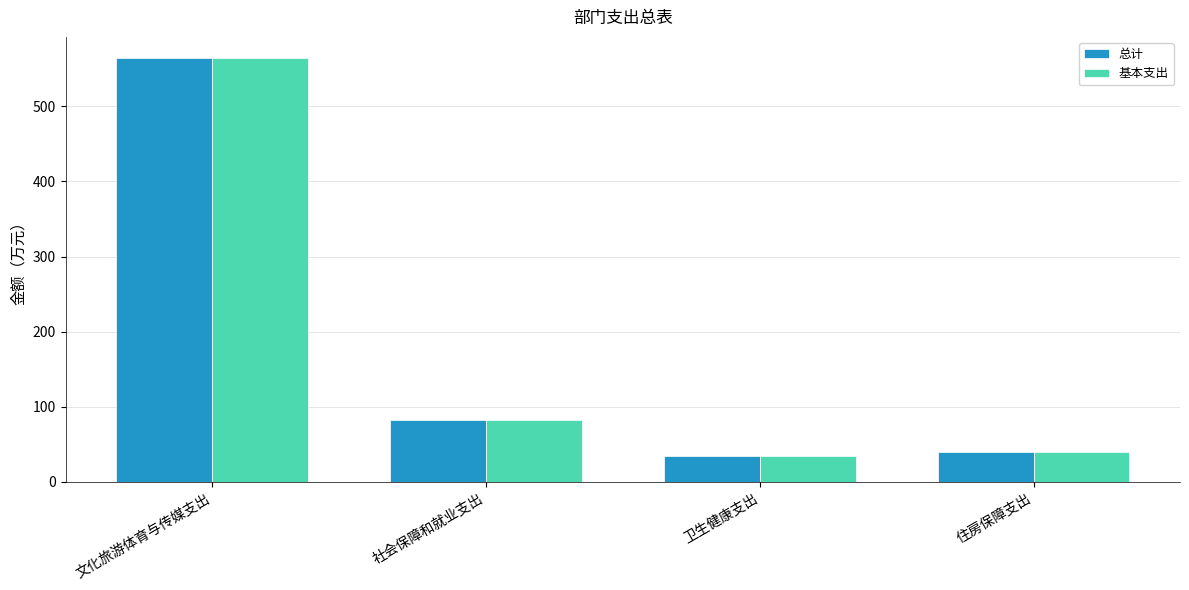

Is it true that 总计 equals 142.0 at 社会保障和就业支出?

False